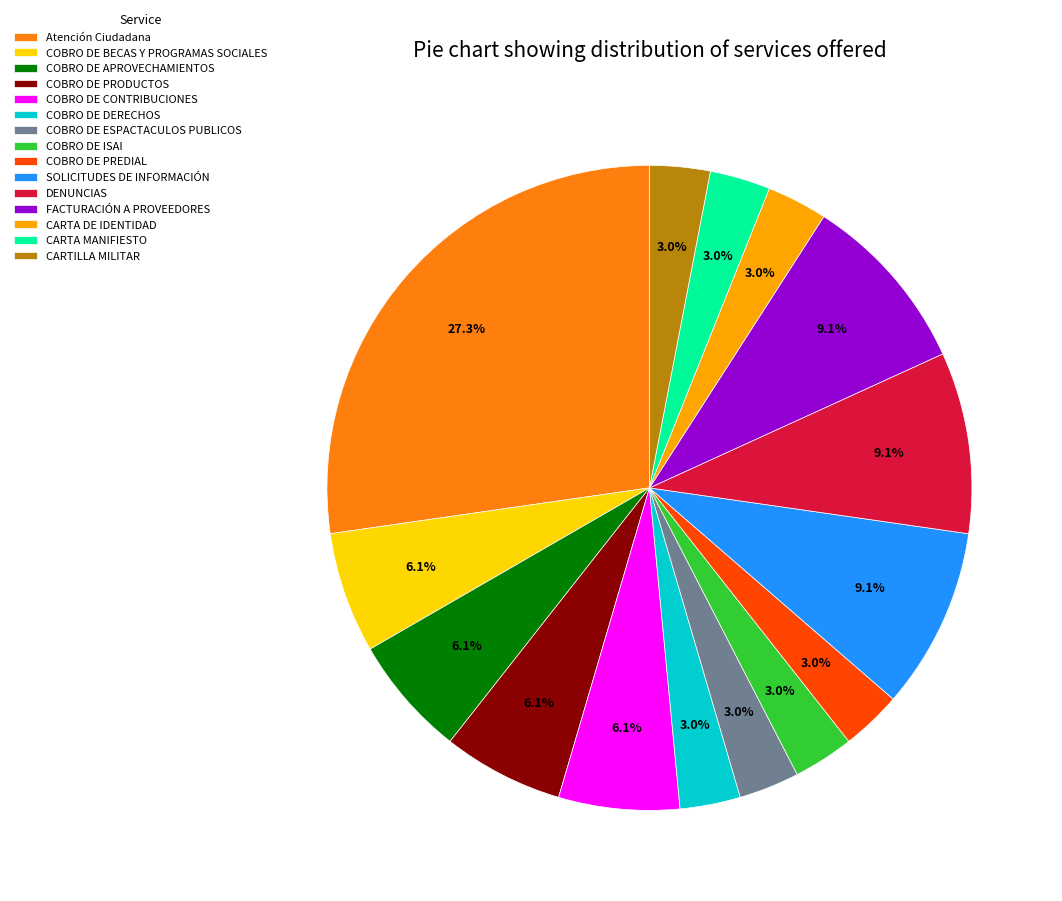

Is CARTILLA MILITAR the majority of the pie?

No